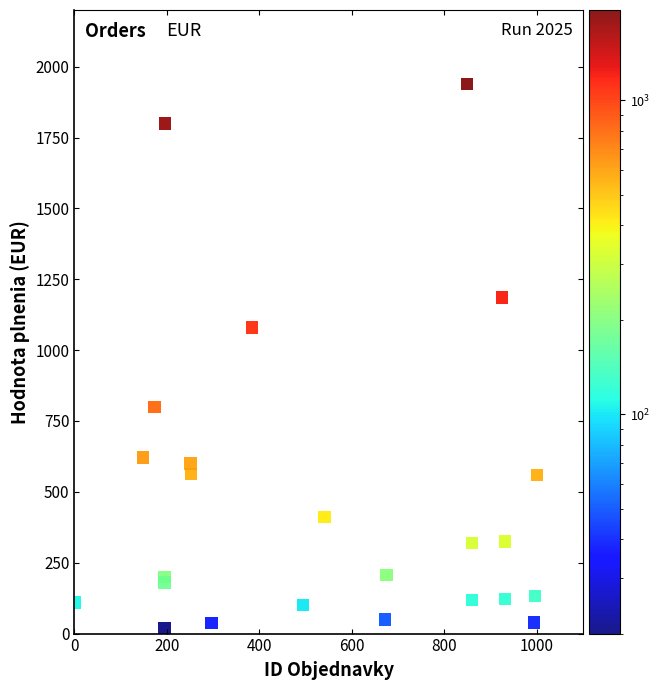

What Y value in the scatter plot is closest to 979?

1080.0